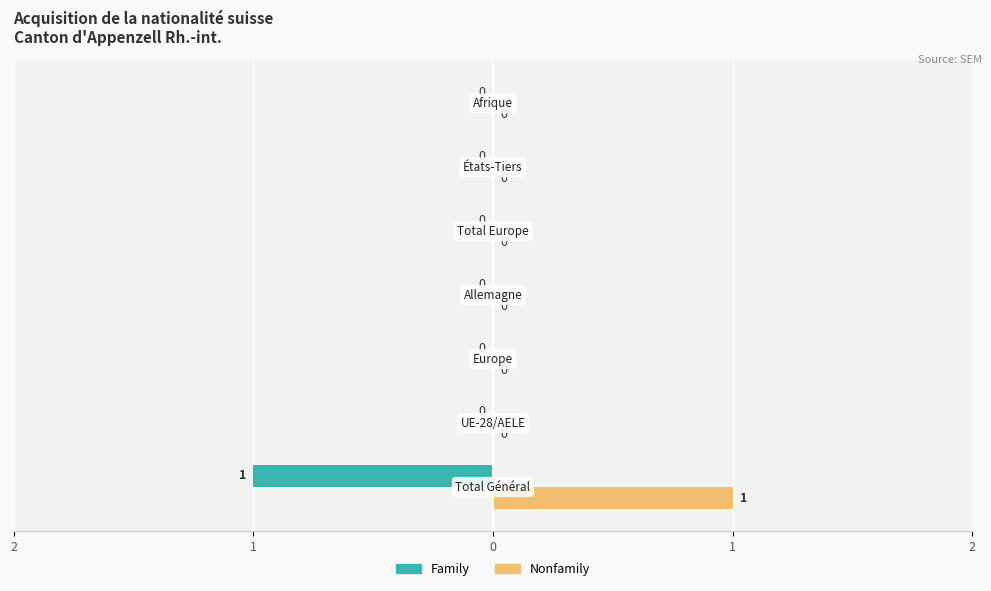

What is the sum of all Nonfamily values?

1